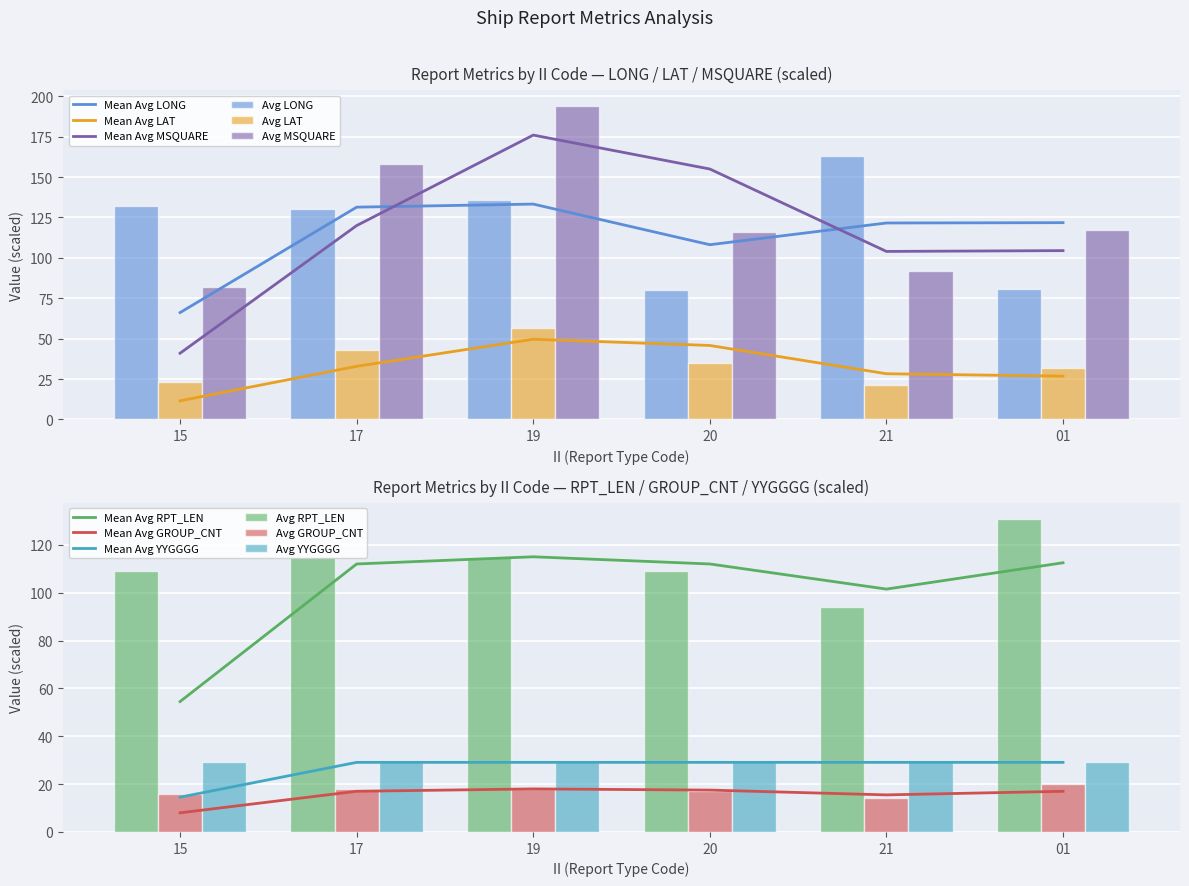

Is it true that Avg GROUP_CNT equals 16.0 at 15?

True